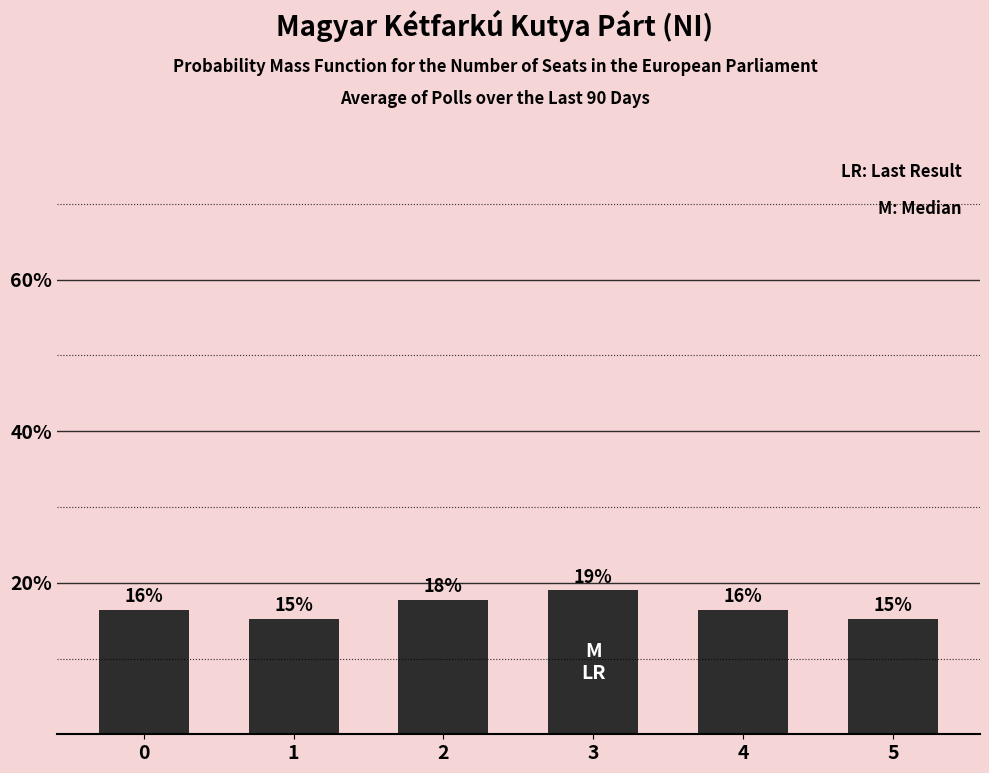

The chart shows a value of 4.8 at 4. True or false?

False